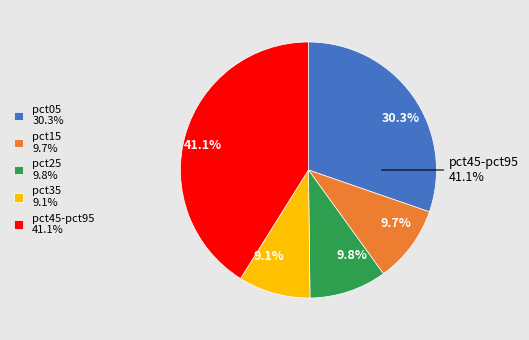

Does any single category account for the majority?

No